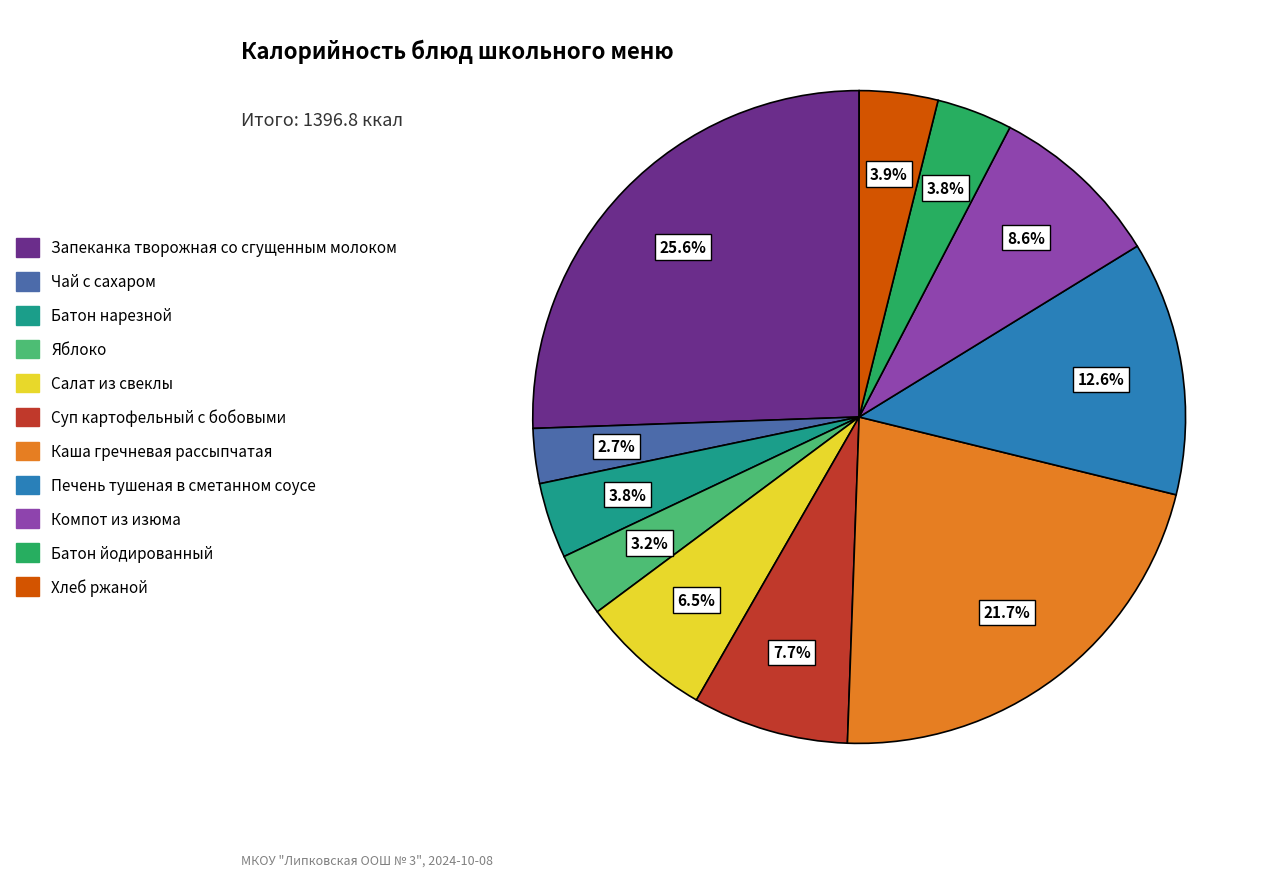

What is the largest slice in the pie chart?

Запеканка творожная со сгущенным молоком